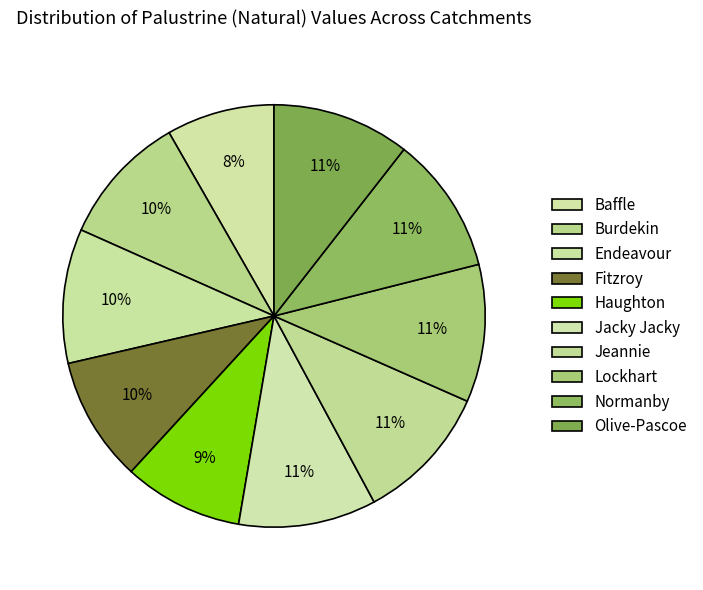

How many segments does this pie chart have?

10